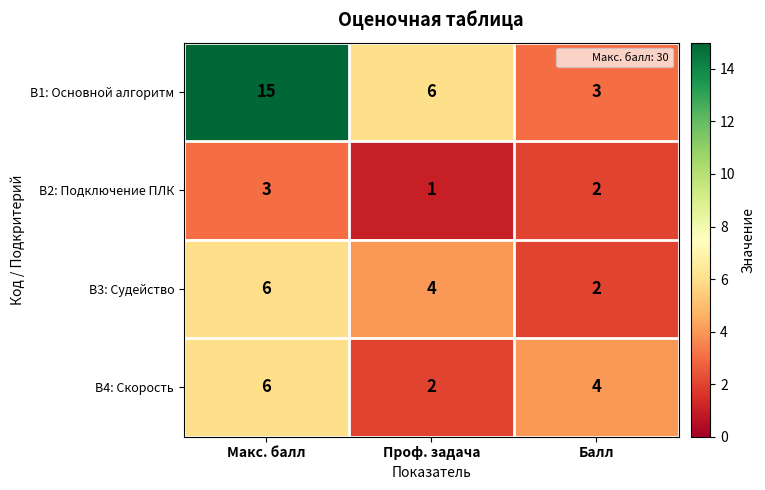

Reading left to right, what are all the values shown in this chart?

B1: Основной алгоритм: Макс. балл=15	Проф. задача=6	Балл=3
B2: Подключение ПЛК: Макс. балл=3	Проф. задача=1	Балл=2
B3: Судейство: Макс. балл=6	Проф. задача=4	Балл=2
B4: Скорость: Макс. балл=6	Проф. задача=2	Балл=4